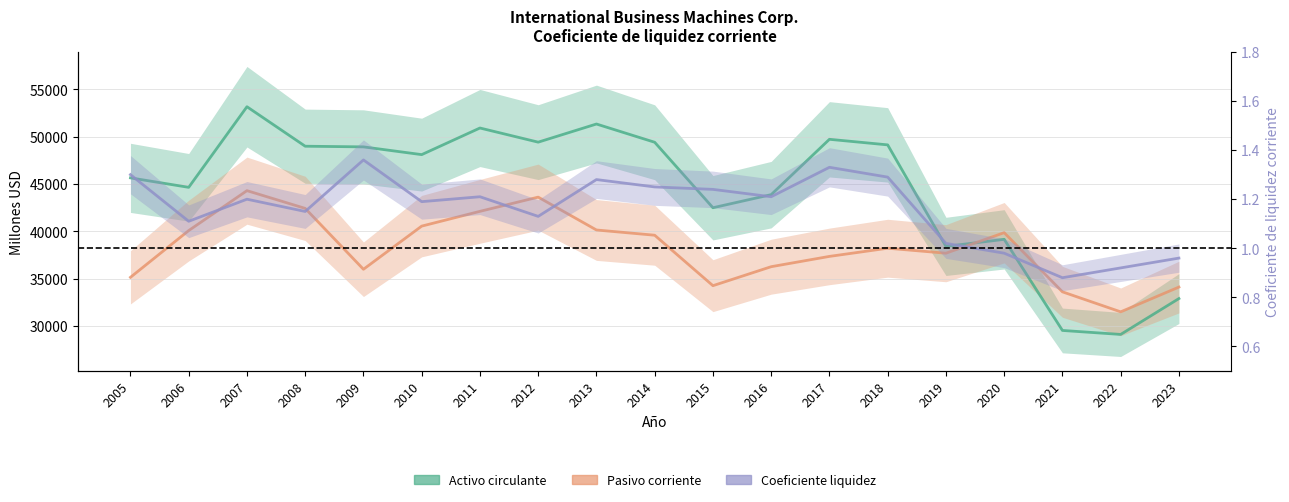

The value of Coeficiente at 2023 is 0.5. True or false?

False